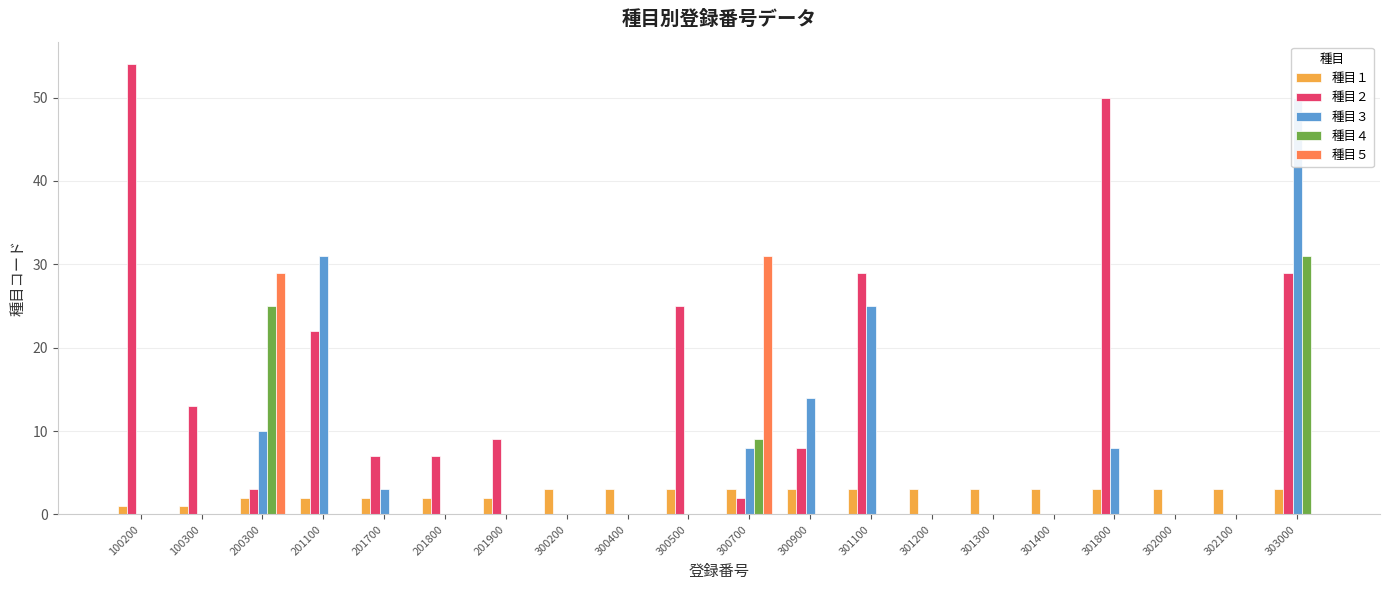

How many bars are there in each group?

5